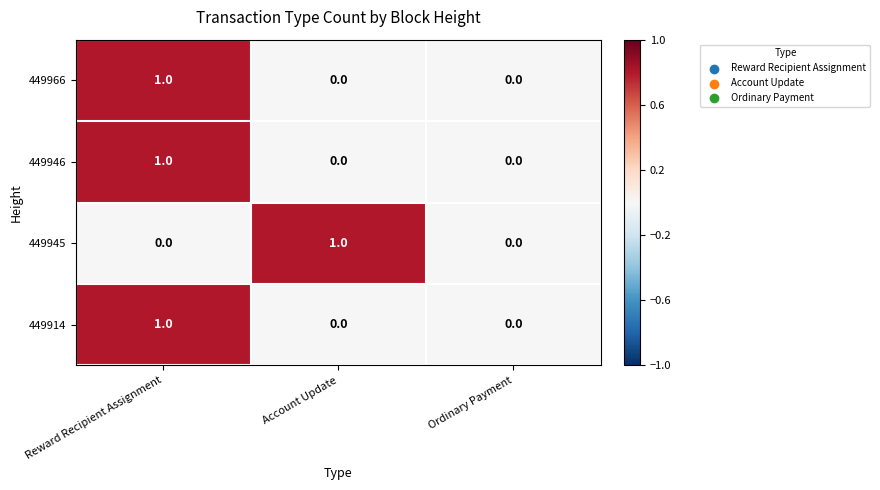

Which series changed the most between Account Update and Ordinary Payment?

449945